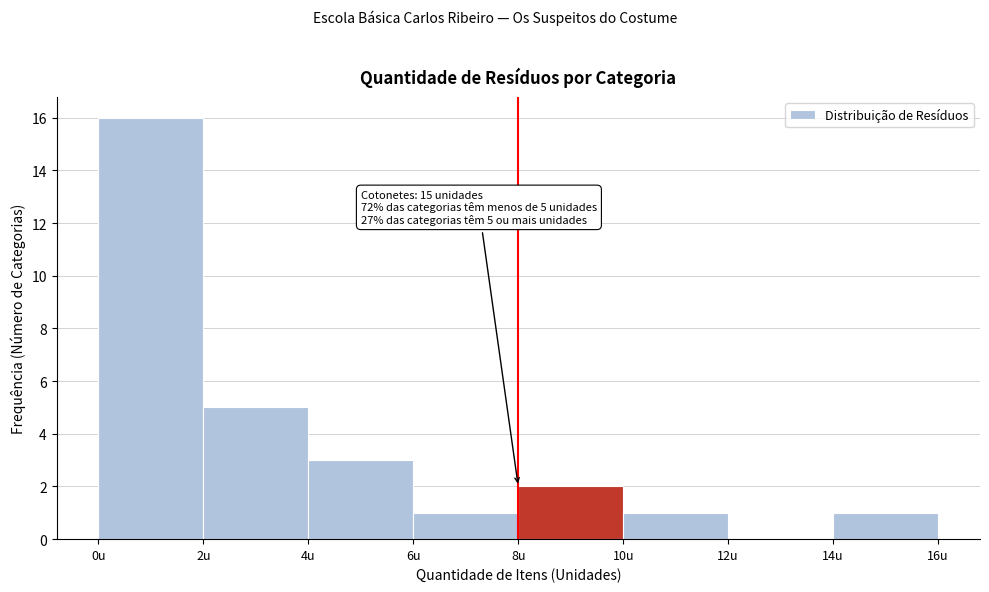

Over which range of the x-axis is the bar tallest?

0 to 2